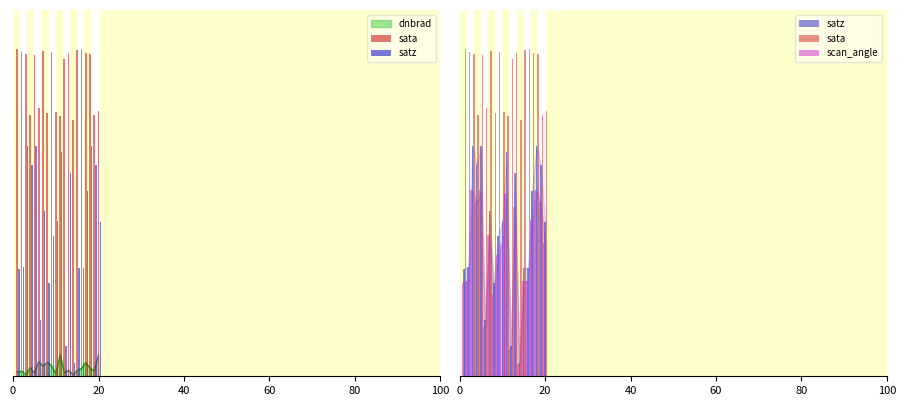

Reading right to left, extract all data points from this chart.

sata: 79.5	78.6	96.6	97.2	98.2	97.8	77.0	97.0	95.2	78.1	79.5	97.3	79.1	97.6	80.5	96.5	78.4	96.6	97.2	98.2
satz: 46.5	63.5	69.2	55.8	32.6	32.6	4.1	60.9	9.2	67.4	46.5	42.1	28.1	49.8	16.9	69.1	63.4	69.2	32.9	32.1
scan_angle: 39.9	52.4	55.8	47.0	28.5	28.5	3.6	50.7	8.1	54.8	39.9	36.4	24.6	42.5	14.9	55.8	52.3	55.8	28.7	28.1